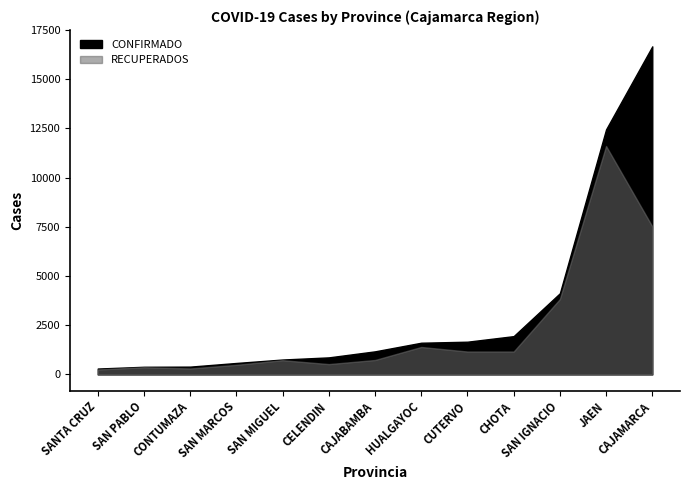

What is the total value across all series at CUTERVO?

2824